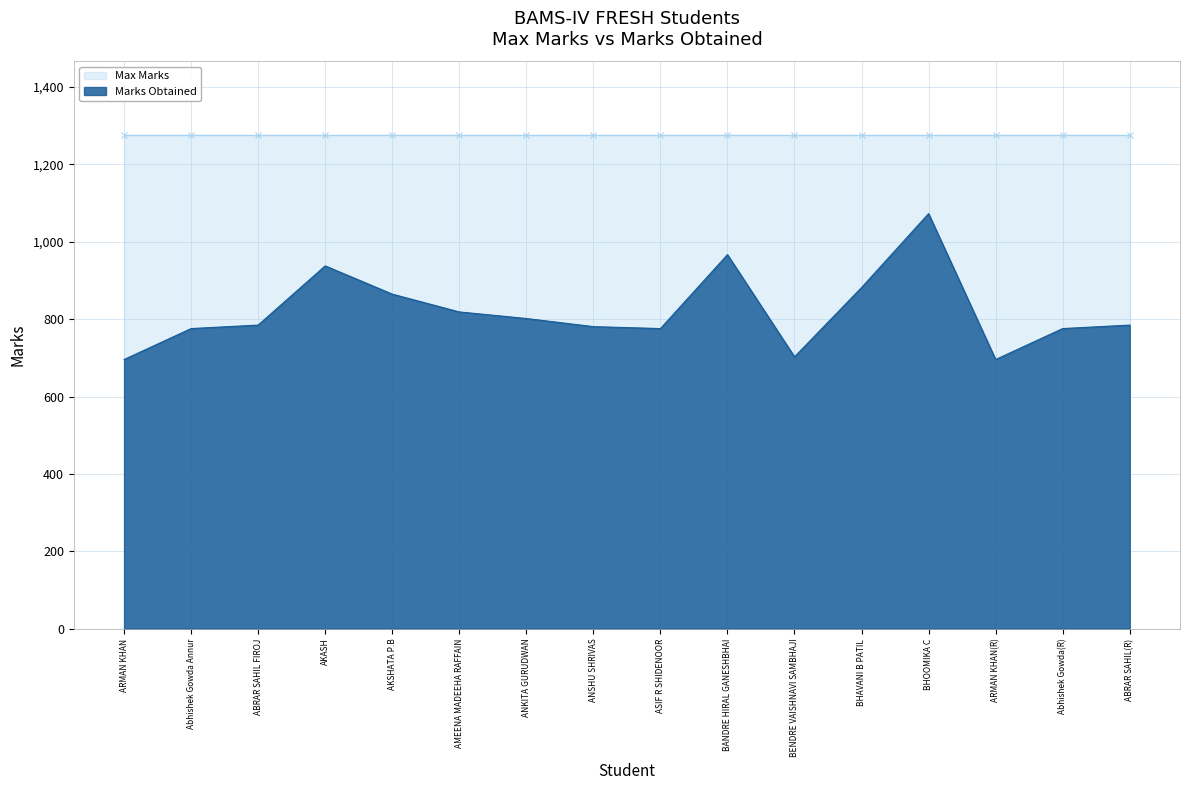

What is the smallest value displayed?

696